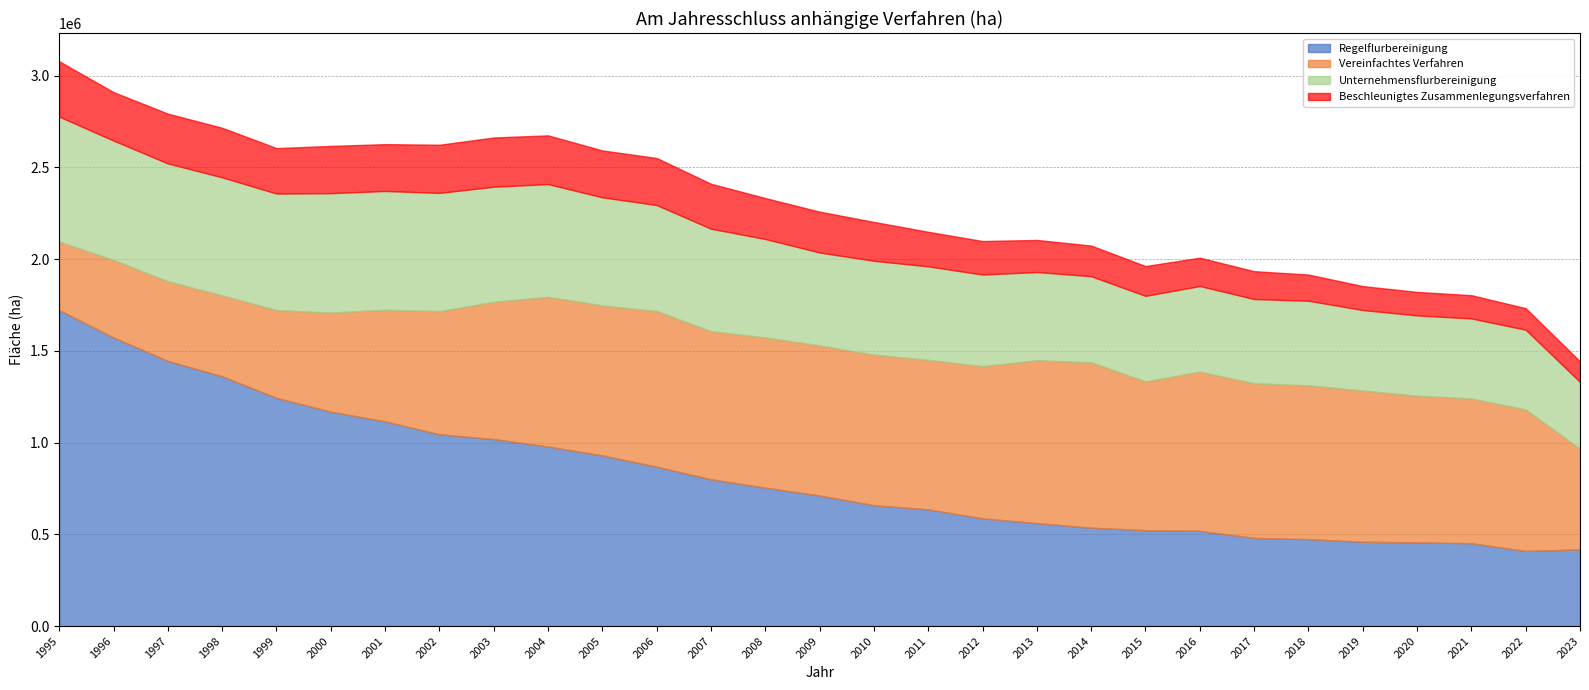

What is the difference between the highest and lowest values at 2022?

653640